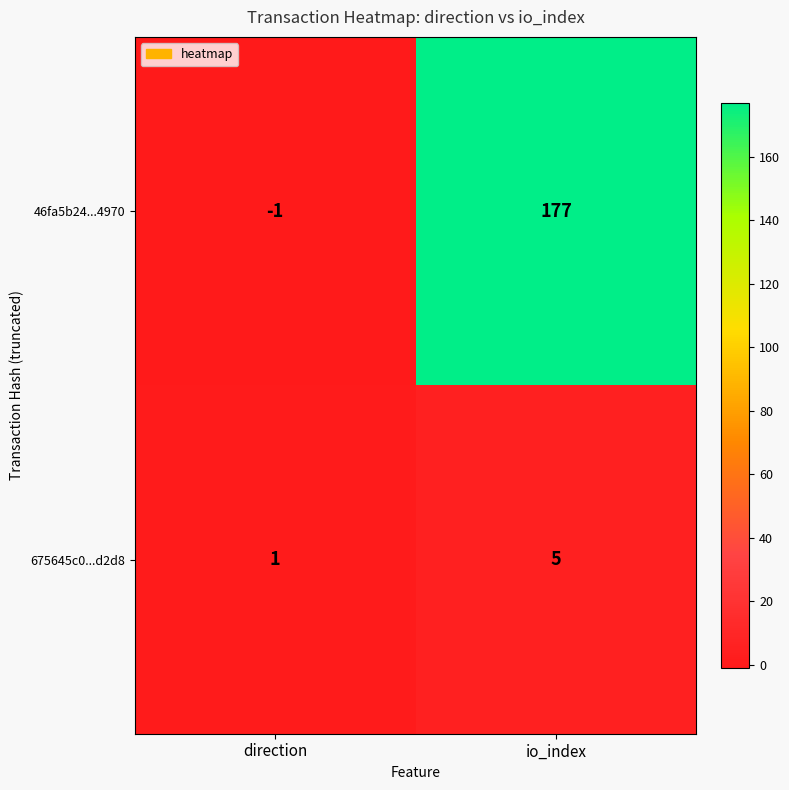

True or false: 46fa5b24...4970 has a value of -1 at direction.

True